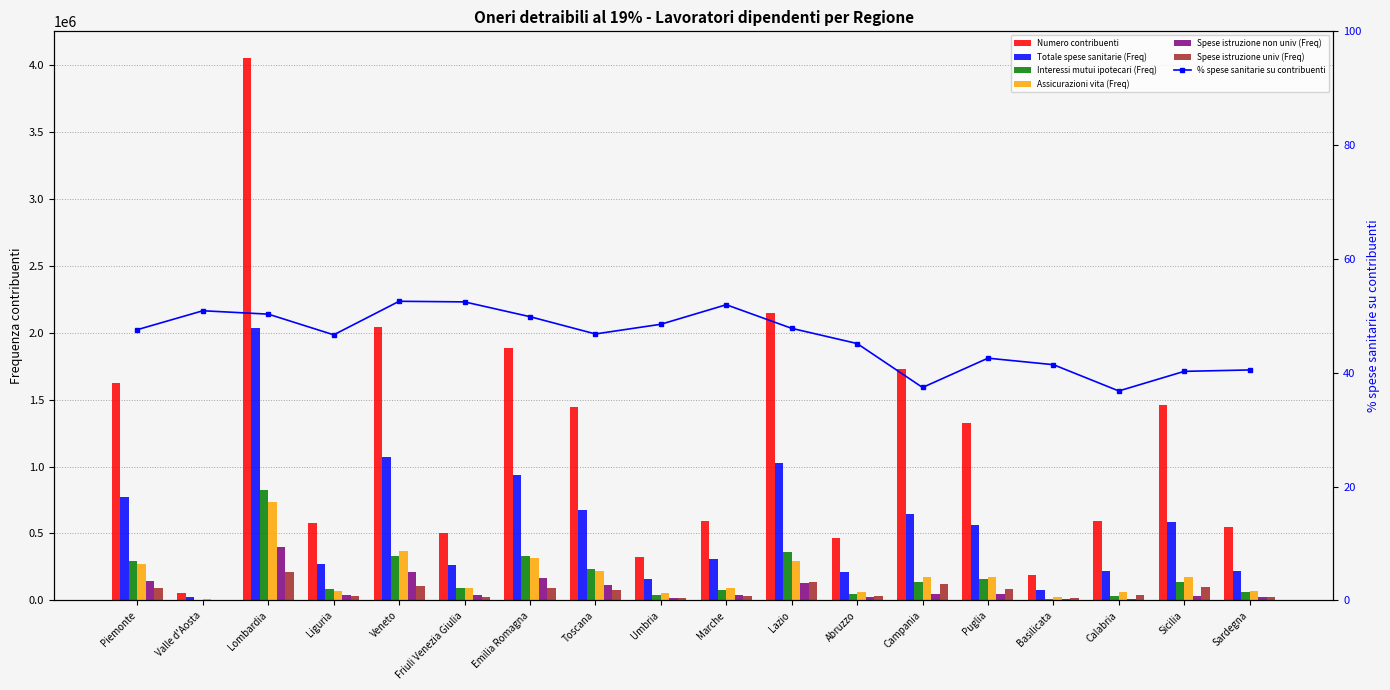

How many groups of bars are there?

18